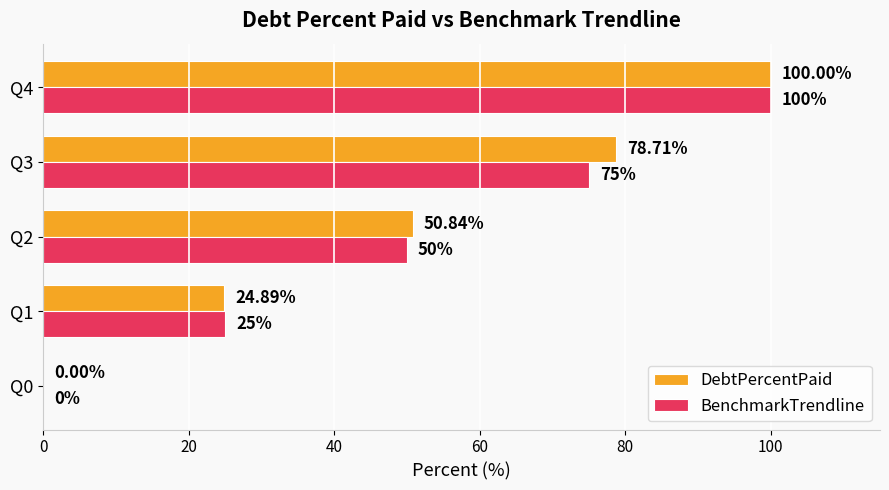

What is the sum of all BenchmarkTrendline values?

250.0